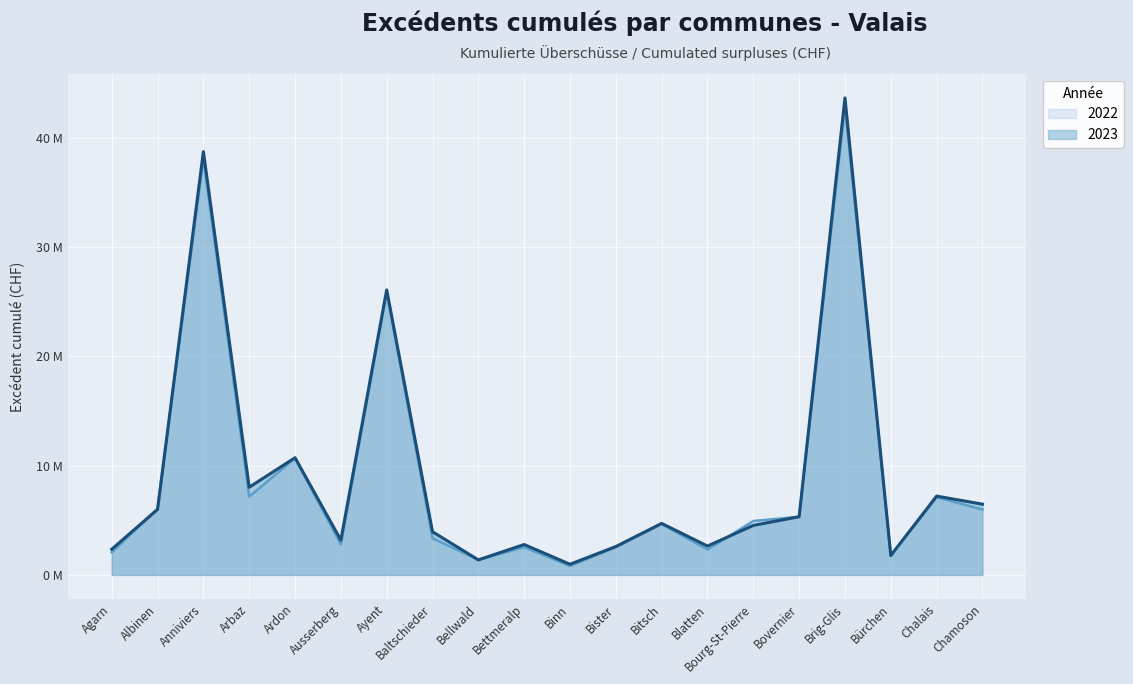

Reading left to right, transcribe all the data shown in this chart.

2022: Agarn=2.1	Albinen=6.1	Anniviers=38.1	Arbaz=7.2	Ardon=10.7	Ausserberg=2.8	Ayent=25.9	Baltschieder=3.4	Bellwald=1.4	Bettmeralp=2.5	Binn=0.8	Bister=2.5	Bitsch=4.7	Blatten=2.3	Bourg-St-Pierre=4.9	Bovernier=5.3	Brig-Glis=42.9	Bürchen=1.8	Chalais=7.1	Chamoson=6.0
2023: Agarn=2.4	Albinen=6.0	Anniviers=38.8	Arbaz=8.0	Ardon=10.7	Ausserberg=3.2	Ayent=26.1	Baltschieder=4.0	Bellwald=1.4	Bettmeralp=2.8	Binn=1.0	Bister=2.6	Bitsch=4.7	Blatten=2.6	Bourg-St-Pierre=4.5	Bovernier=5.3	Brig-Glis=43.7	Bürchen=1.8	Chalais=7.2	Chamoson=6.5